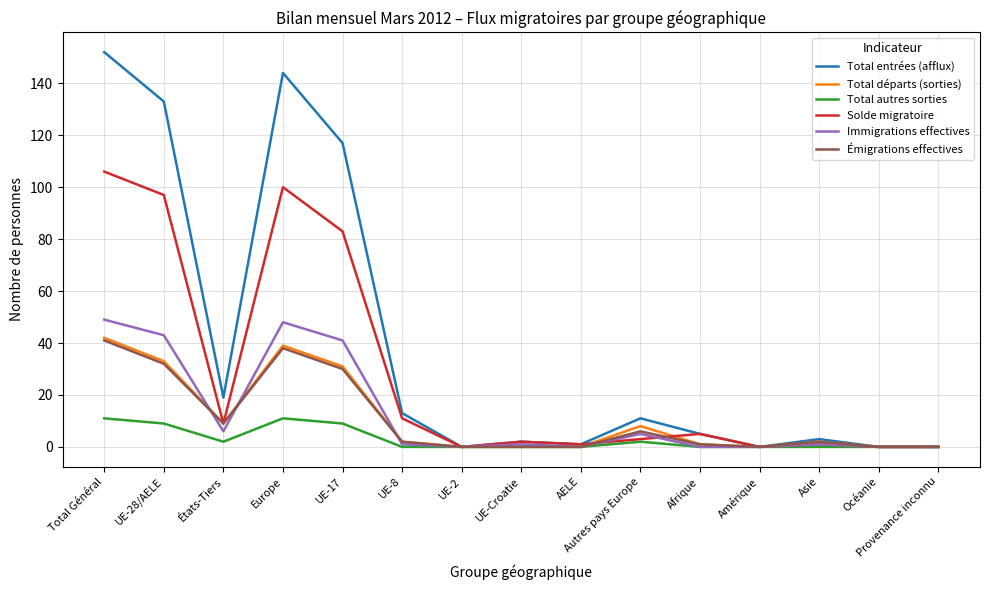

Reading right to left, list all the values displayed in this chart.

Total entrées (afflux): 0	0	3	0	5	11	1	2	0	13	117	144	19	133	152
Total départs (sorties): 0	0	2	0	1	8	0	0	0	2	31	39	9	33	42
Total autres sorties: 0	0	0	0	0	2	0	0	0	0	9	11	2	9	11
Solde migratoire: 0	0	1	0	5	3	1	2	0	11	83	100	9	97	106
Immigrations effectives: 0	0	1	0	0	5	0	1	0	1	41	48	6	43	49
Émigrations effectives: 0	0	2	0	1	6	0	0	0	2	30	38	9	32	41